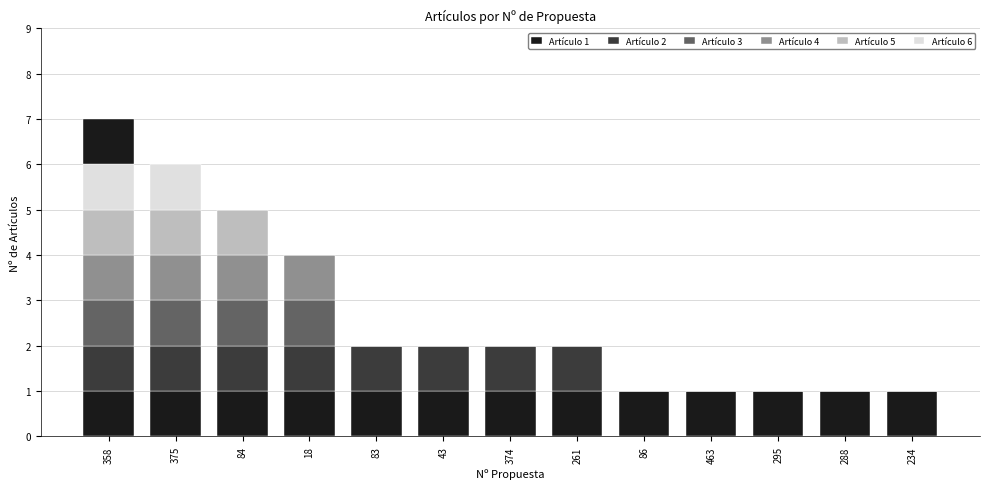

Reading right to left, list all the values displayed in this chart.

Artículo 1: 234=1	288=1	295=1	463=1	86=1	261=1	374=1	43=1	83=1	18=1	84=1	375=1	358=1
Artículo 2: 234=0	288=0	295=0	463=0	86=0	261=1	374=1	43=1	83=1	18=1	84=1	375=1	358=1
Artículo 3: 234=0	288=0	295=0	463=0	86=0	261=0	374=0	43=0	83=0	18=1	84=1	375=1	358=1
Artículo 4: 234=0	288=0	295=0	463=0	86=0	261=0	374=0	43=0	83=0	18=1	84=1	375=1	358=1
Artículo 5: 234=0	288=0	295=0	463=0	86=0	261=0	374=0	43=0	83=0	18=0	84=1	375=1	358=1
Artículo 6: 234=0	288=0	295=0	463=0	86=0	261=0	374=0	43=0	83=0	18=0	84=0	375=1	358=1